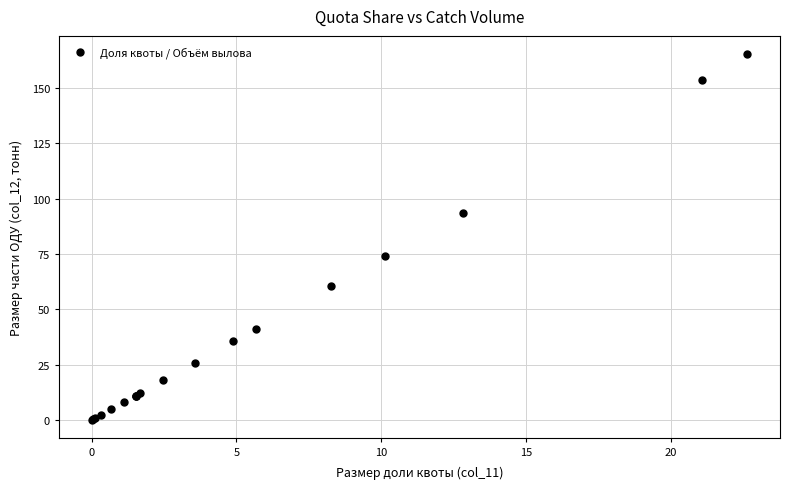

What Y value in the scatter plot is closest to 82?

73.9